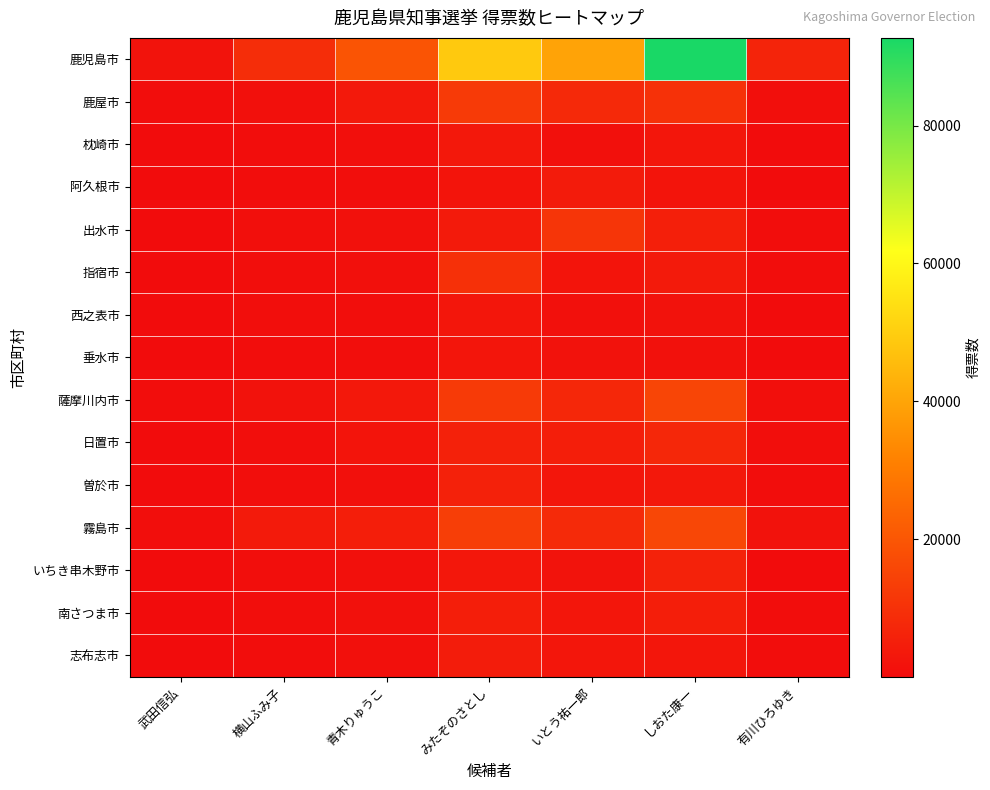

What is the difference between the highest and lowest values at 青木りゅうこ?

18934